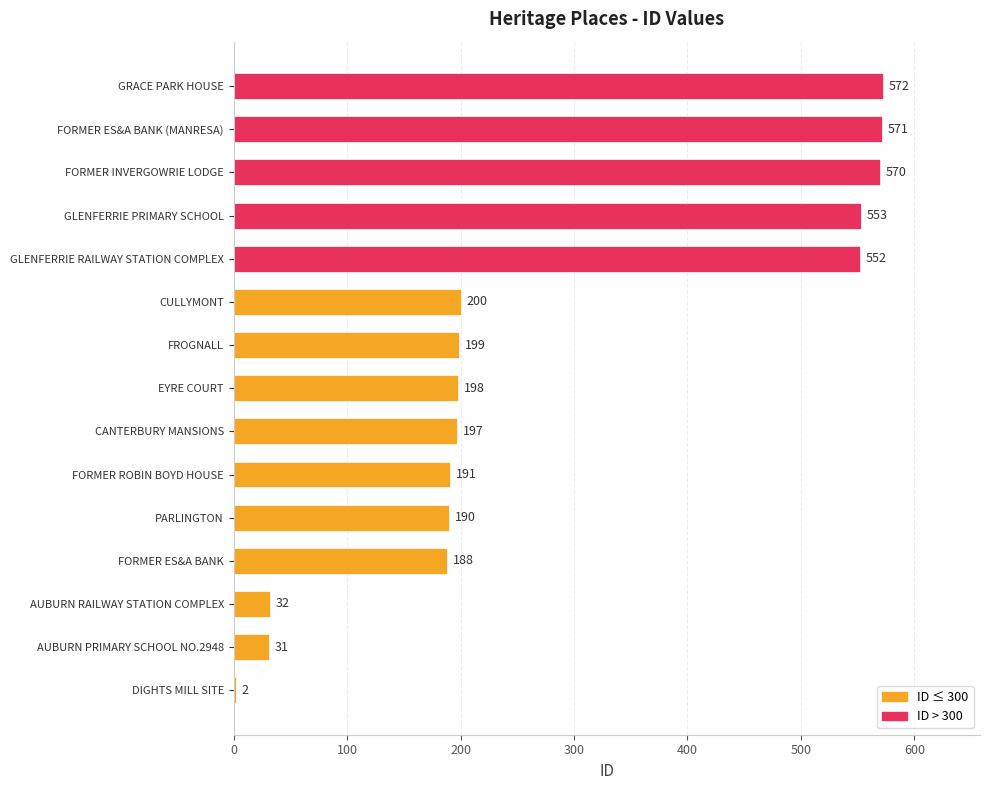

Where is the data nearest to the value 287?

CULLYMONT